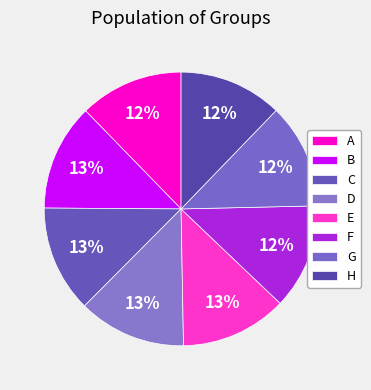

Does F represent more than half of the total?

No